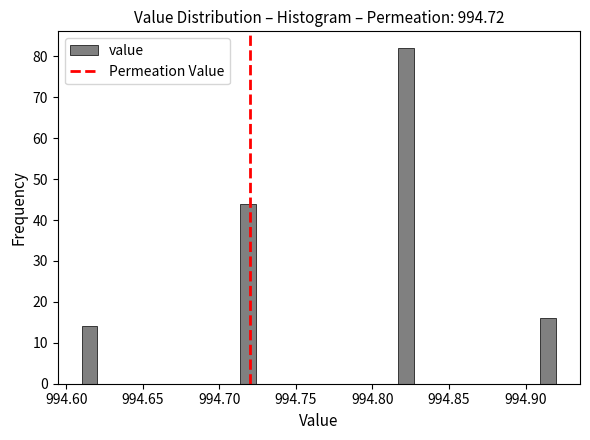

Around what value on the x-axis is the tallest bar? Give the approximate position of its centre, as read against the axis.

994.820